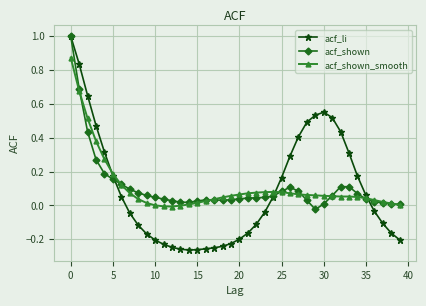

Which series has the largest range (max minus min)?

acf_li